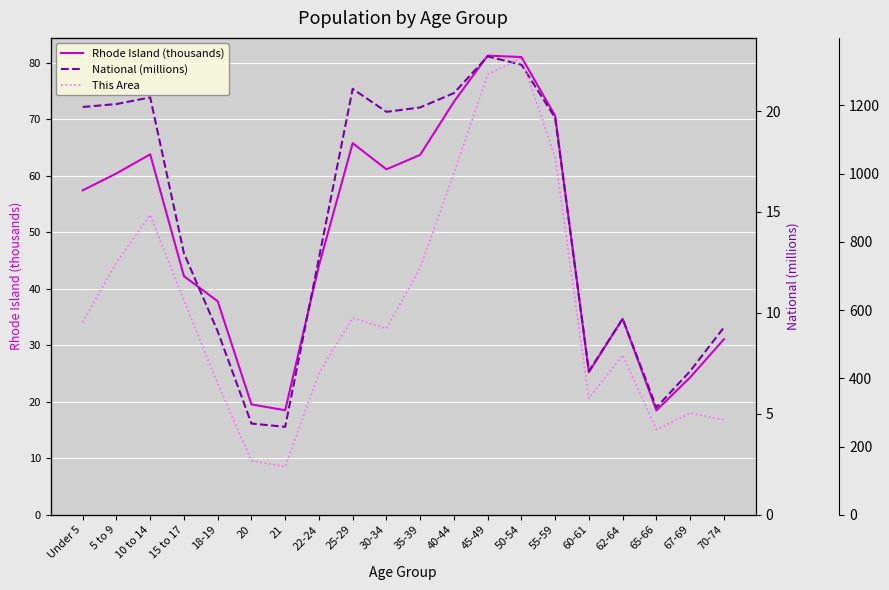

What is the label of the 18th point from the left?

65-66